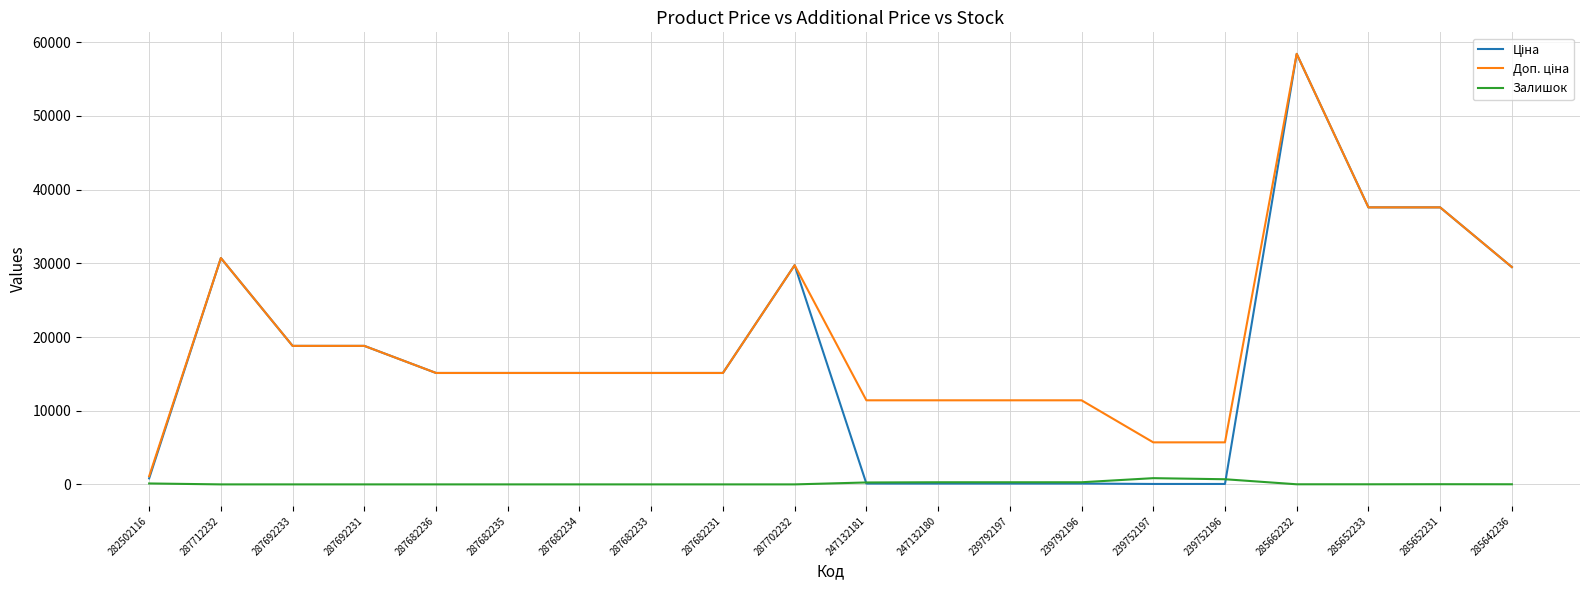

Which category has the highest value across all series?

285662232